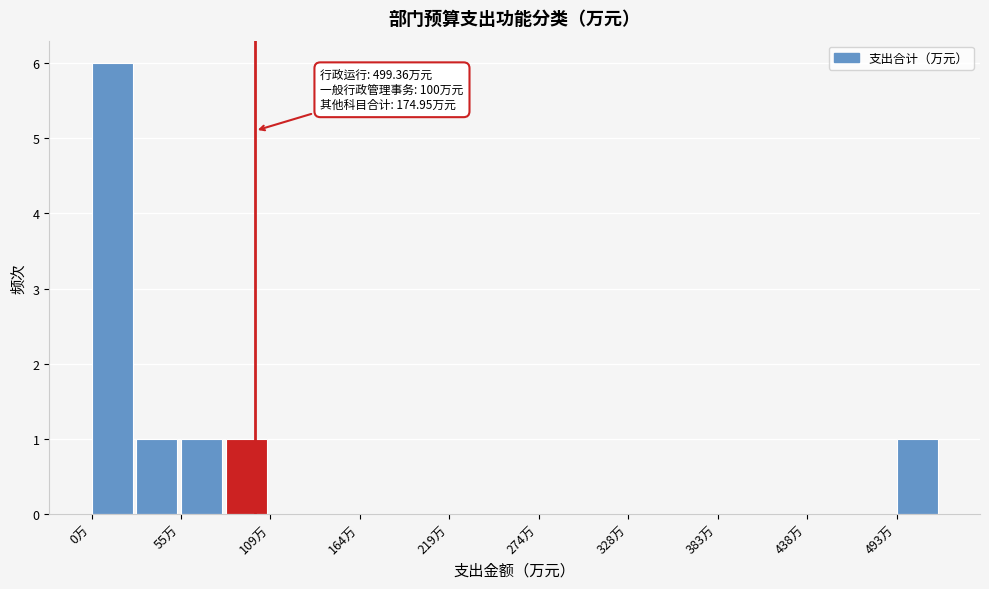

Around what value on the x-axis is the tallest bar? Give the approximate position of its centre, as read against the axis.

10